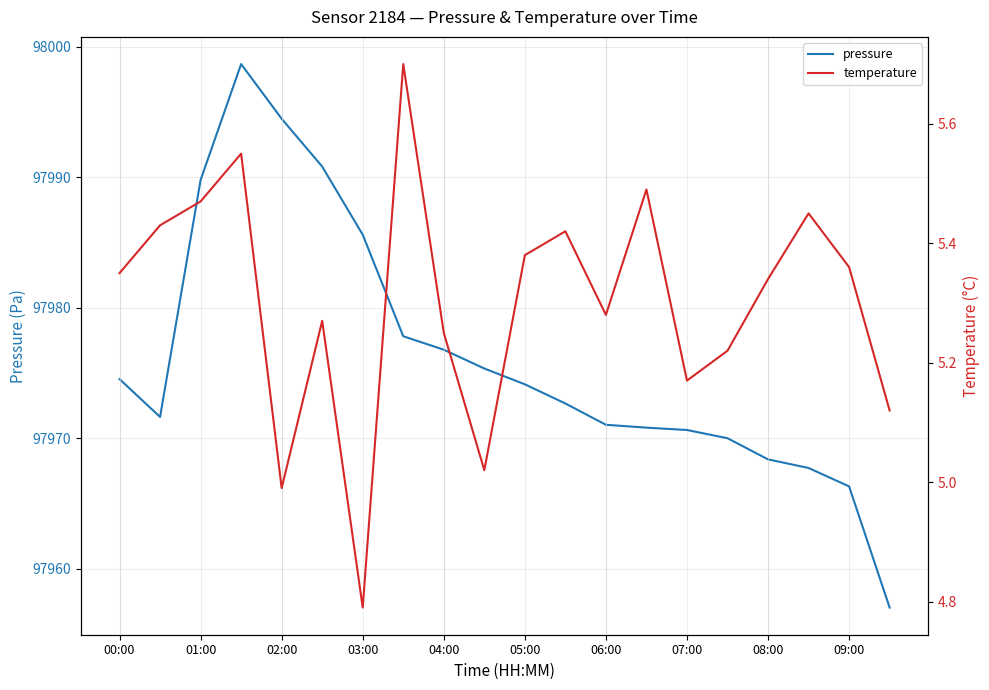

What position from the left is 15?

16